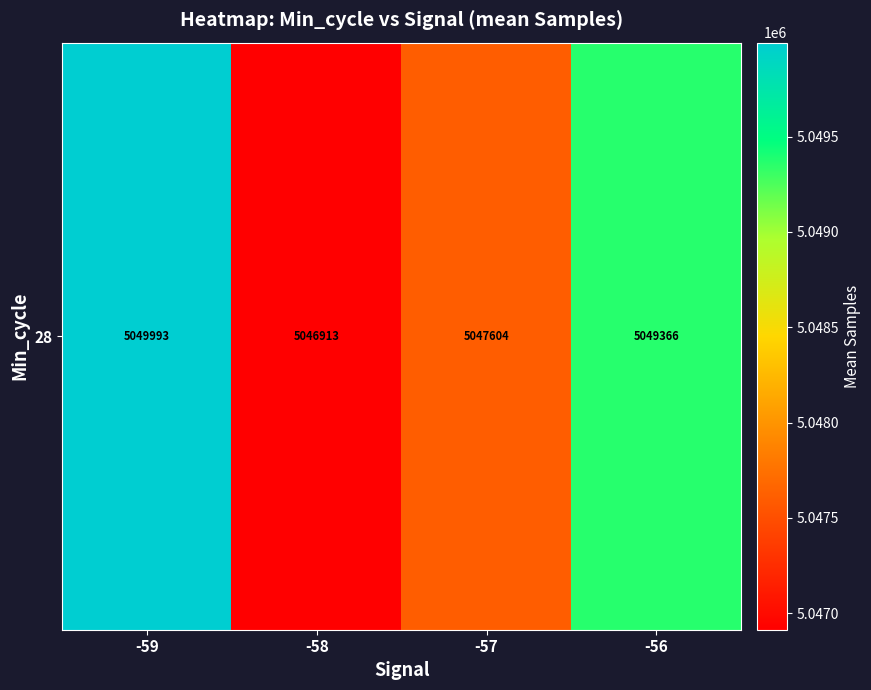

What is the sum of all values?

20193876.1